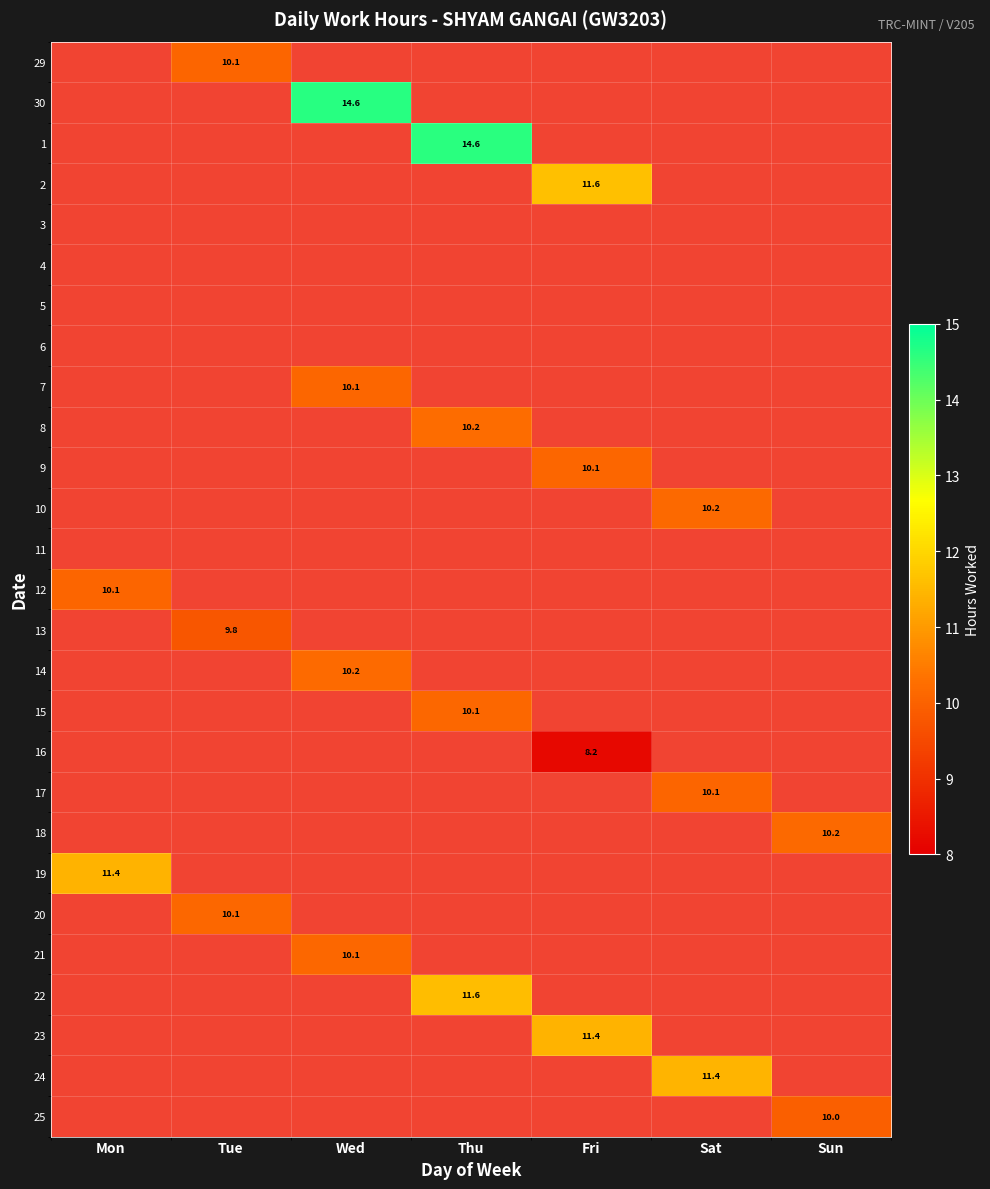

At how many categories does at least one series exceed 14?

2